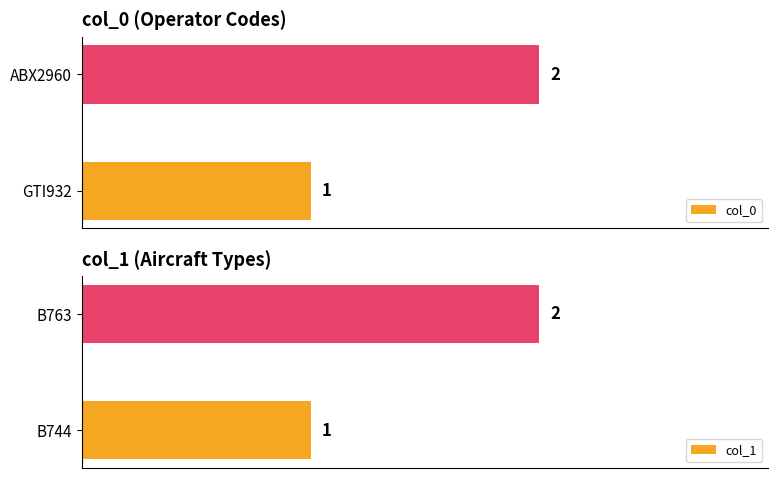

At which label is col_0 closest to 1?

GTI932